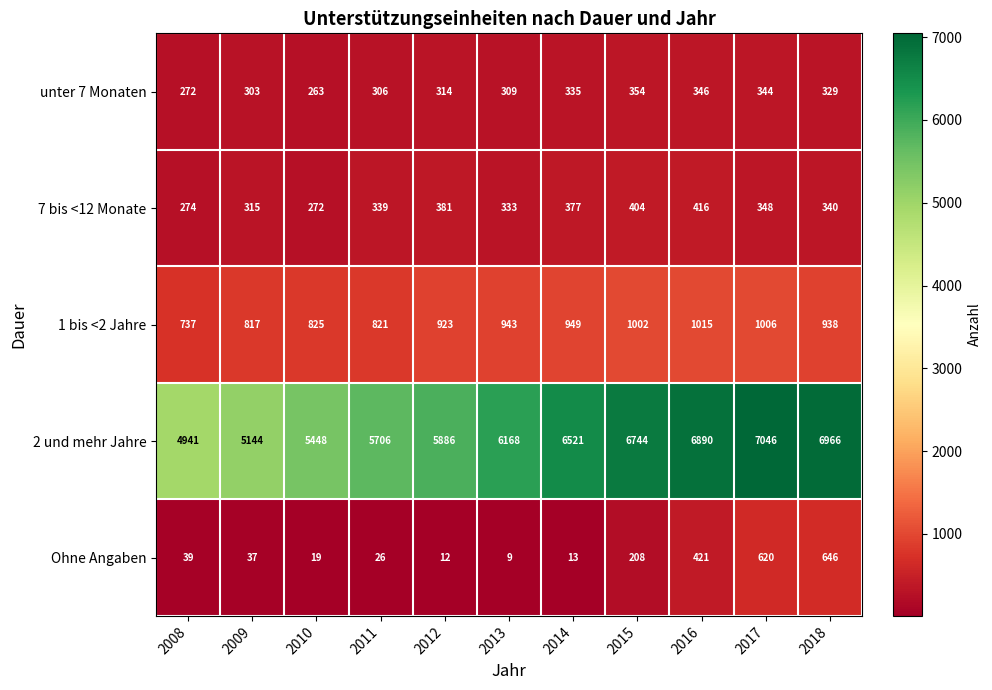

Between 2012 and 2014, which series saw the biggest shift?

2 und mehr Jahre